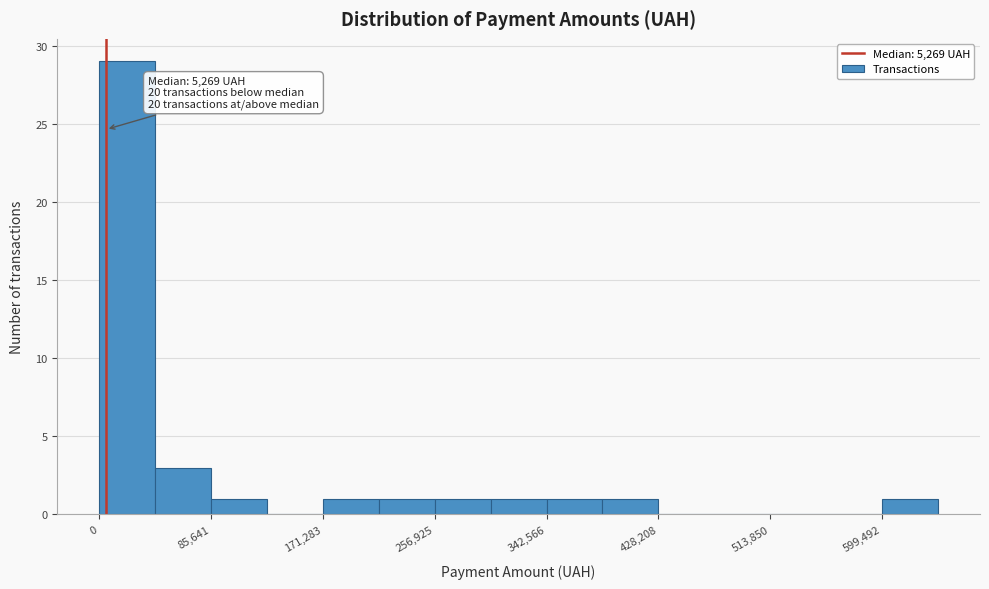

Over which range of the x-axis is the bar tallest?

0 to 40000